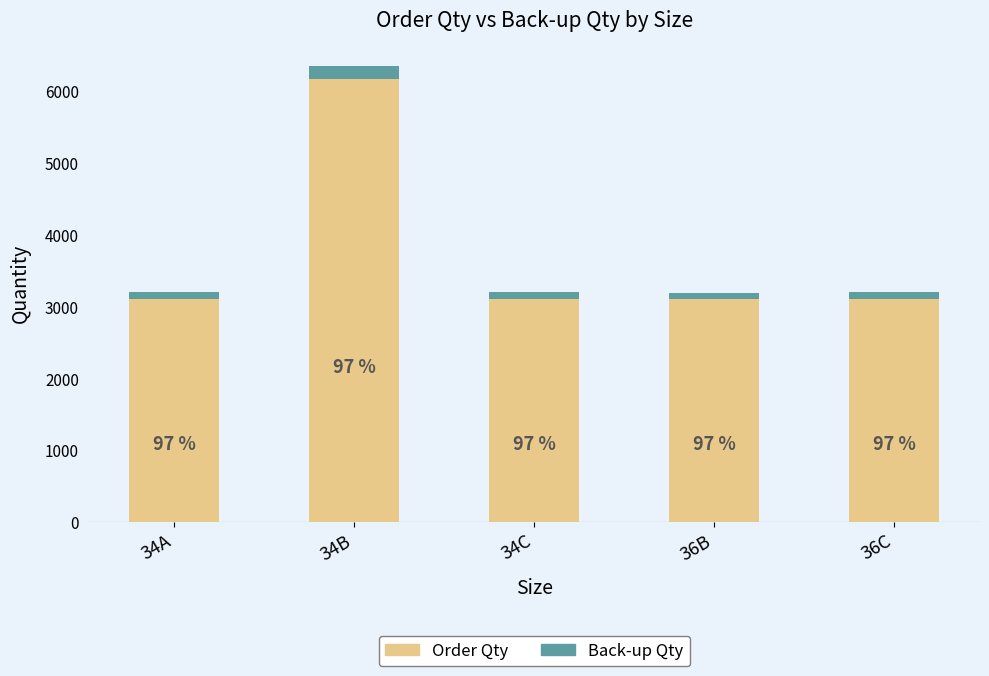

What are all the series names shown in the legend?

Order Qty, Back-up Qty